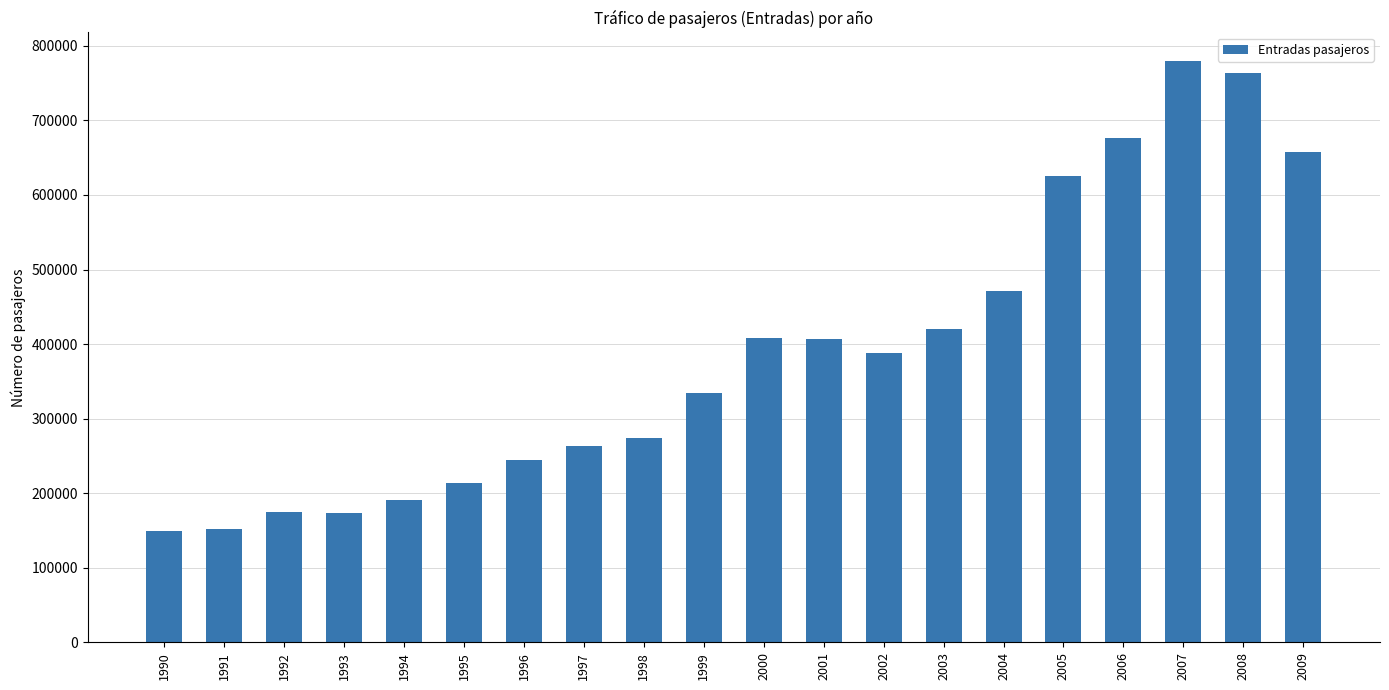

The value at 2002 is 89554. True or false?

False